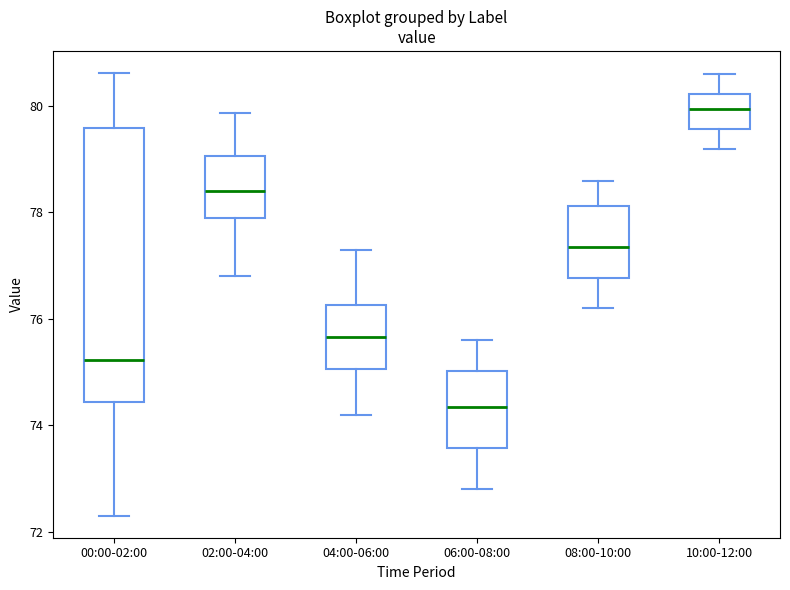

Which box is the tallest, from its lower edge to its upper edge?

00:00-02:00